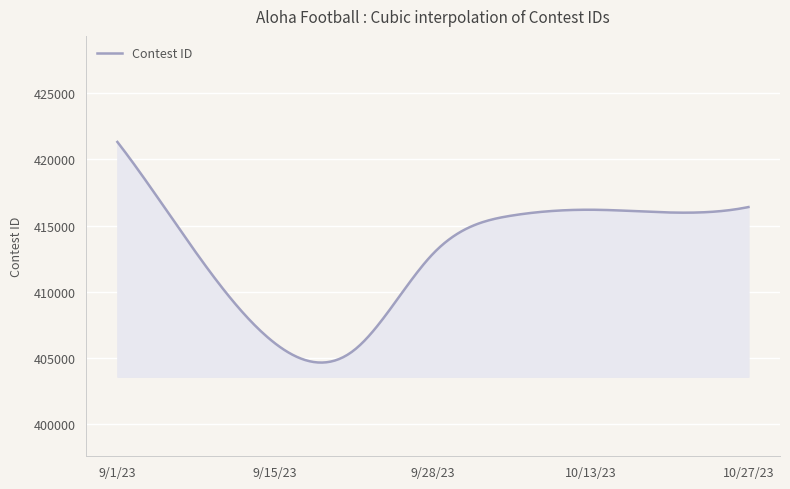

What is the difference between the maximum and minimum values?

16641.6